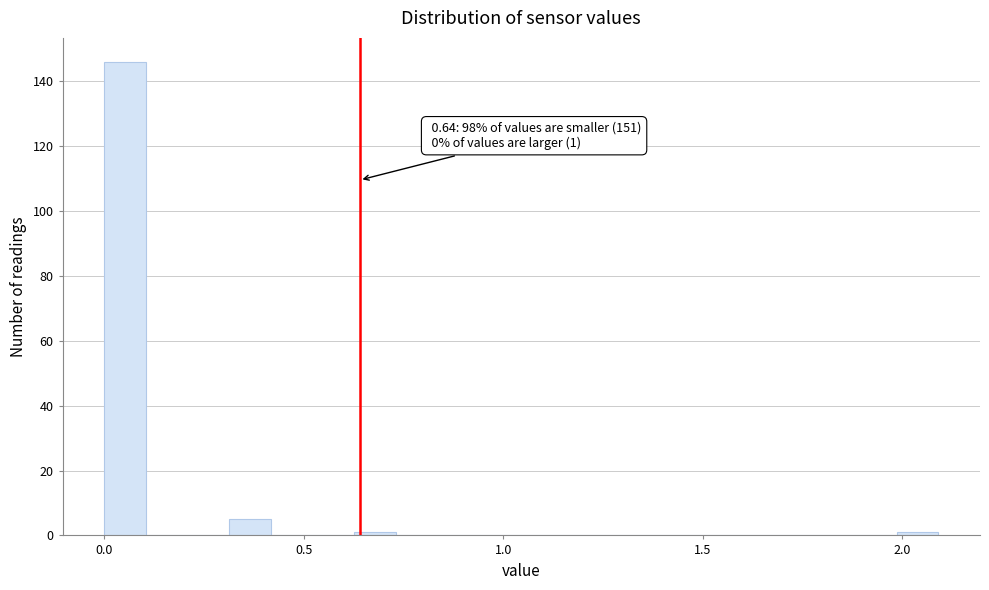

Around what value on the x-axis is the tallest bar? Give the approximate position of its centre, as read against the axis.

0.05